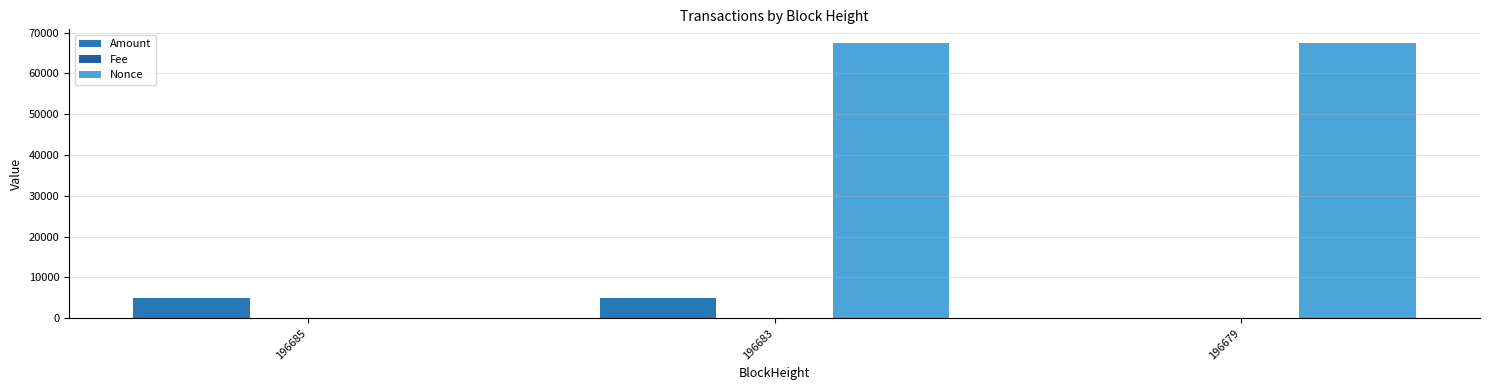

What is the value of the Amount bar at the 1st from the left?

4947.6